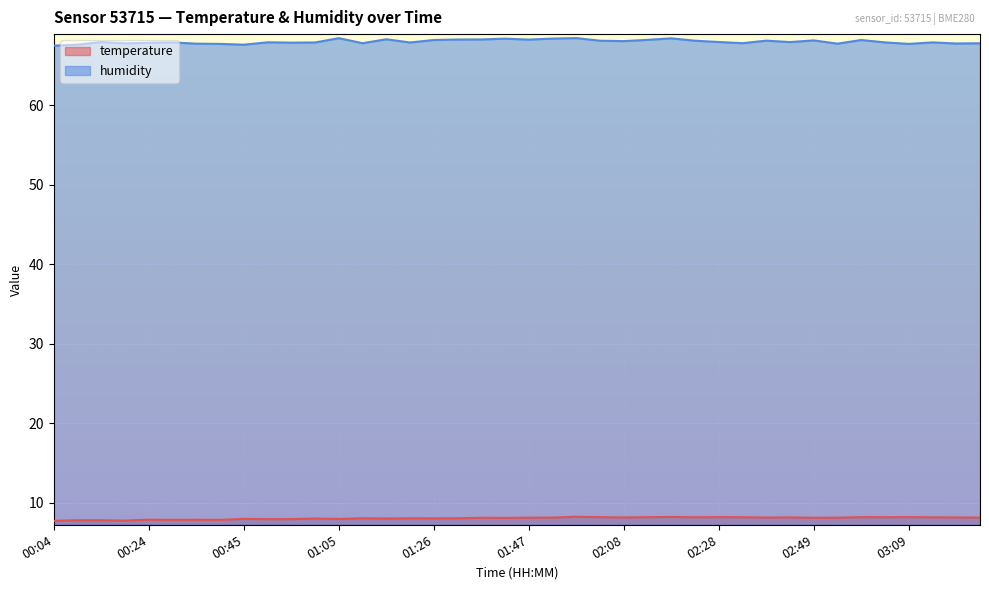

How many interior local peaks does the temperature series have?

13